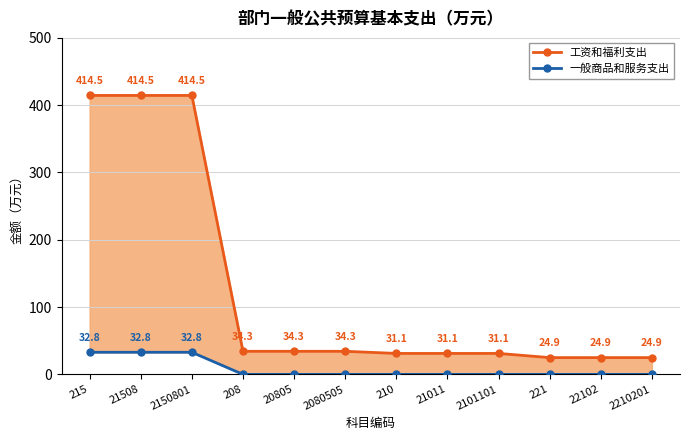

The 一般商品和服务支出 series shows 15.9 at 208. True or false?

False